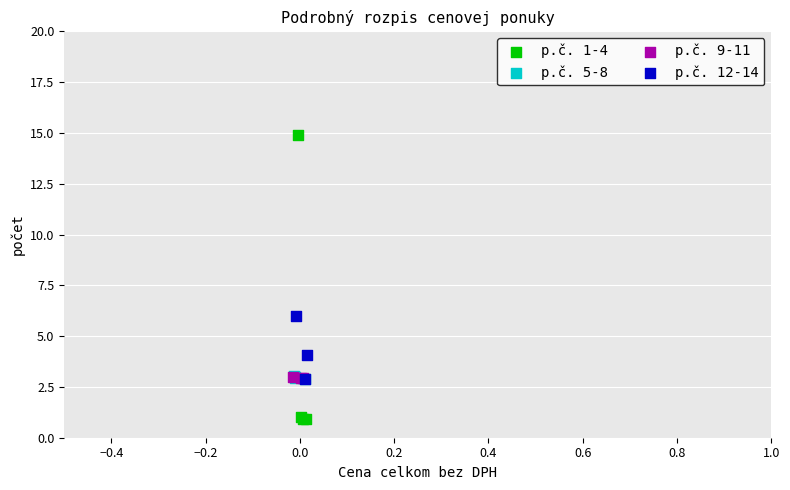

Which series contains the highest Y value?

p.č. 1-4